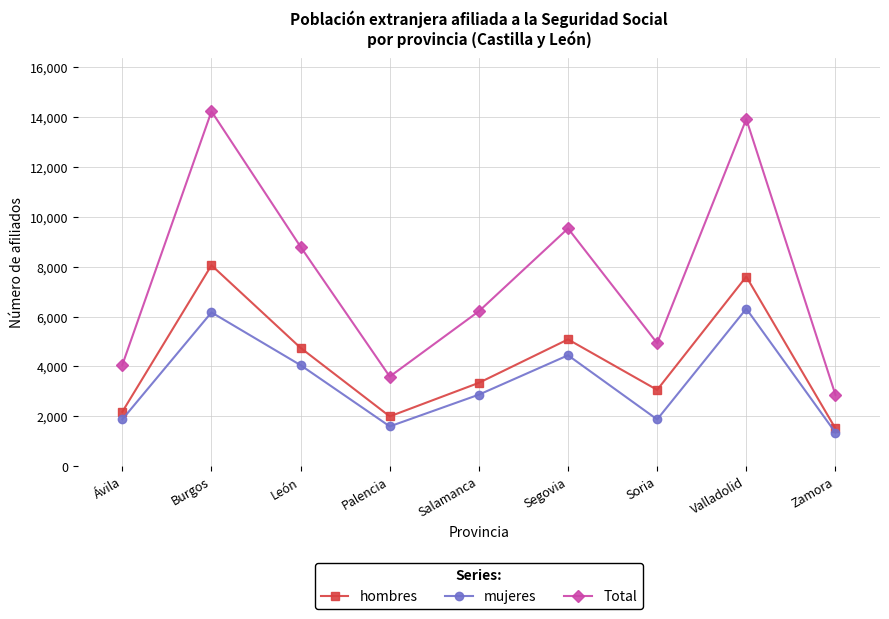

At which label is mujeres closest to 3830?

León